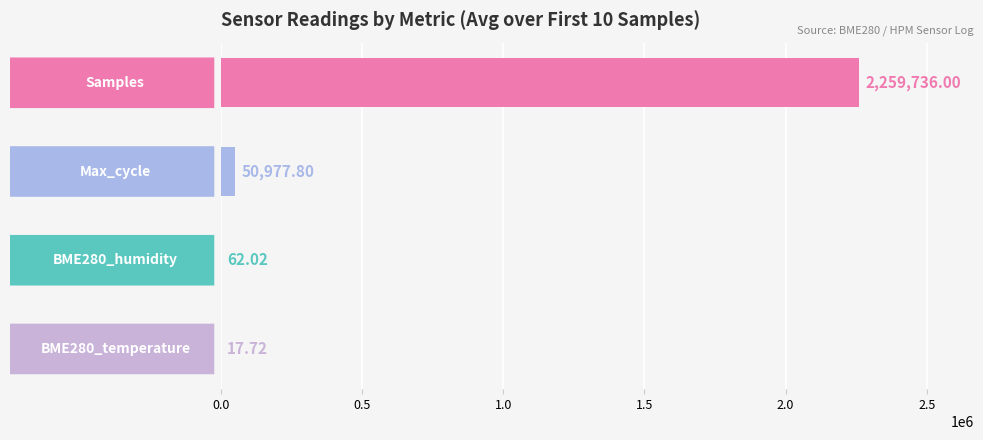

What is the sum of all values?

2310793.5